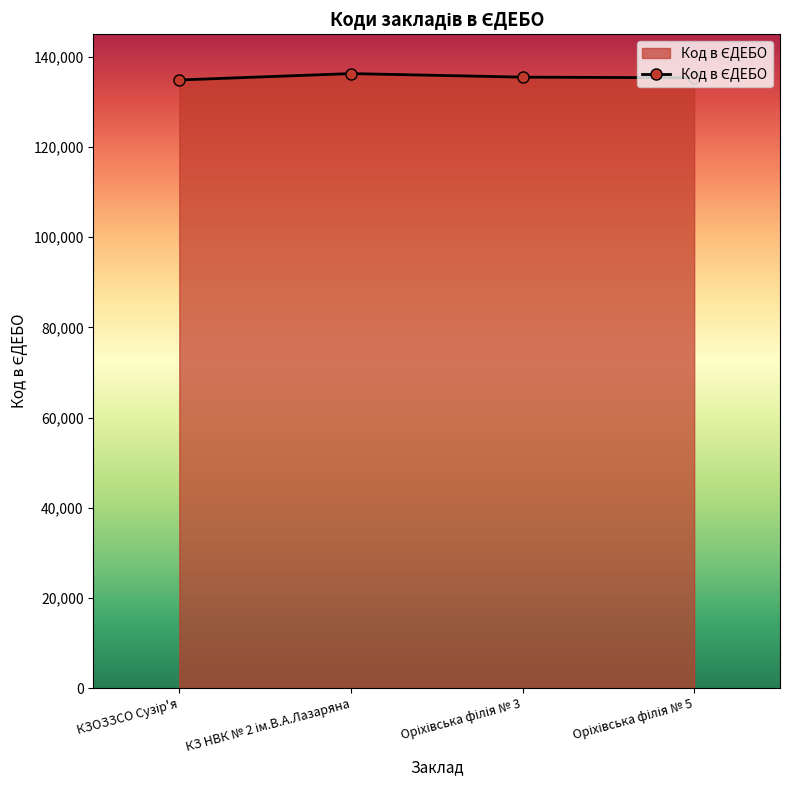

What is the value of the 2nd point from the left?

136276